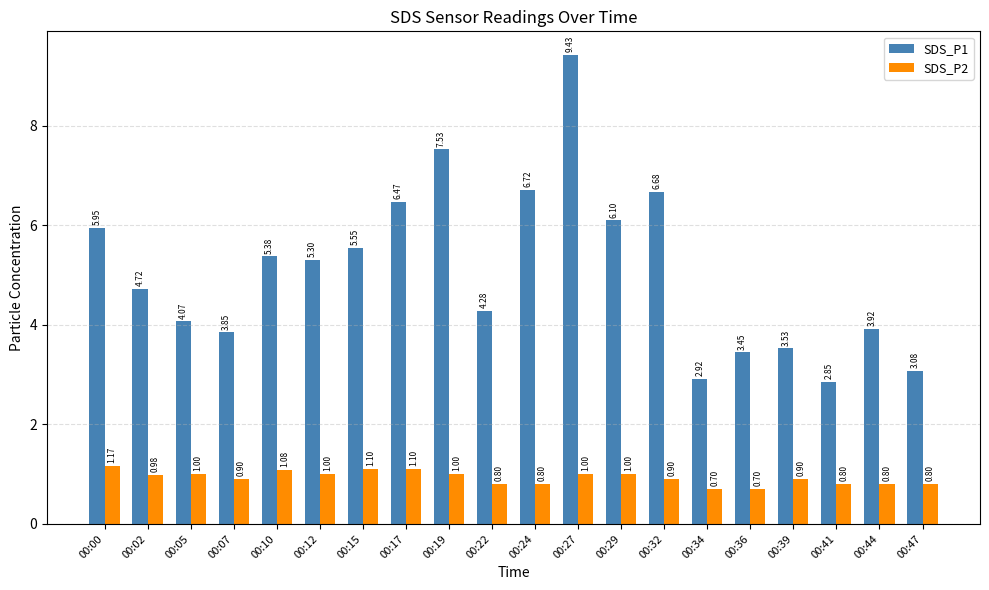

How many values in the SDS_P1 series are below 5?

10